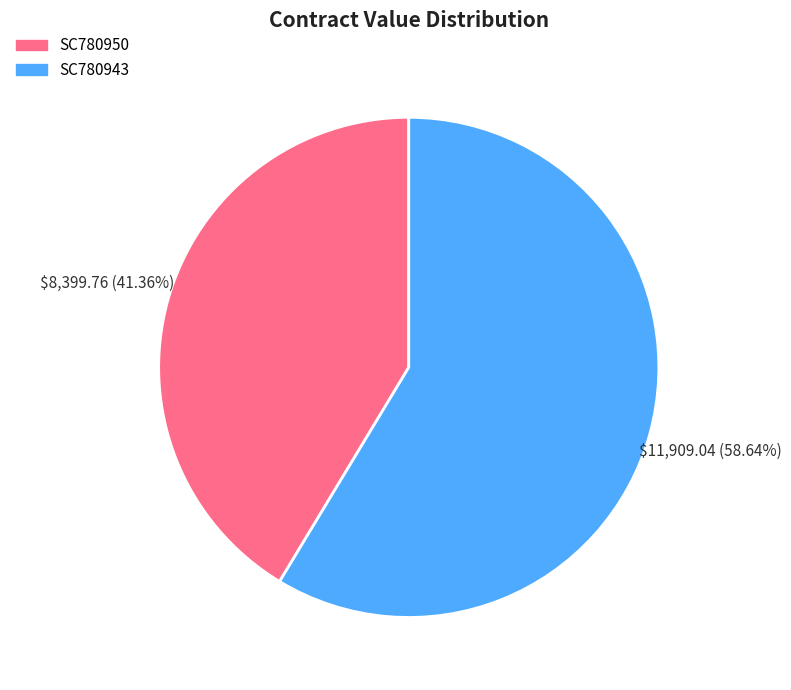

The SC780950 slice represents 51% of the pie. True or false?

False